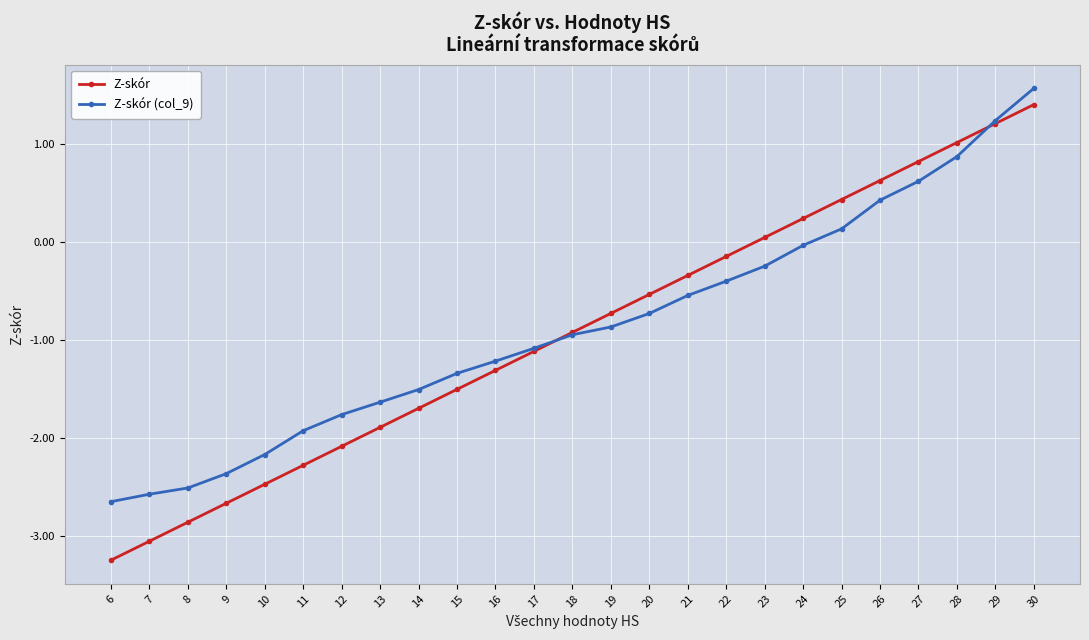

How many times do Z-skór (col_9) and Z-skór cross each other?

2